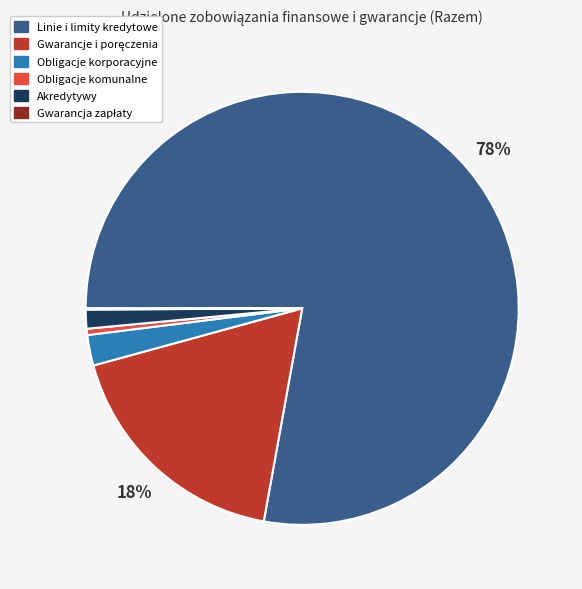

Does Linie i limity kredytowe represent more than half of the total?

Yes